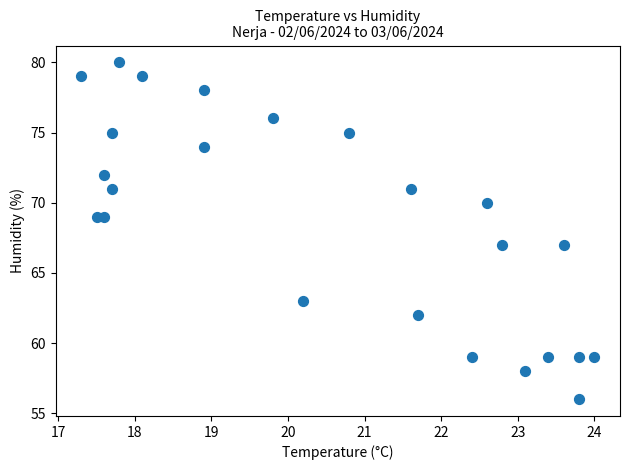

What is the range of Y values (max minus min)?

24